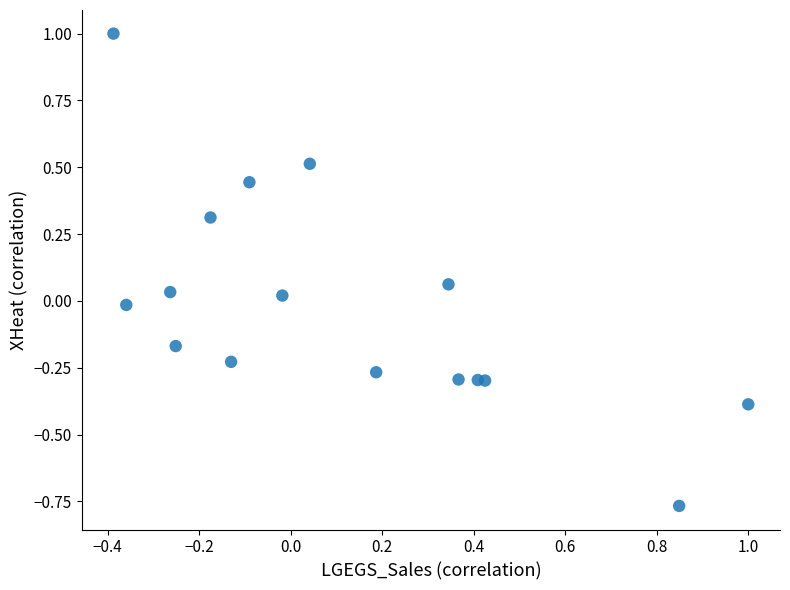

What is the range of X values (max minus min)?

1.4